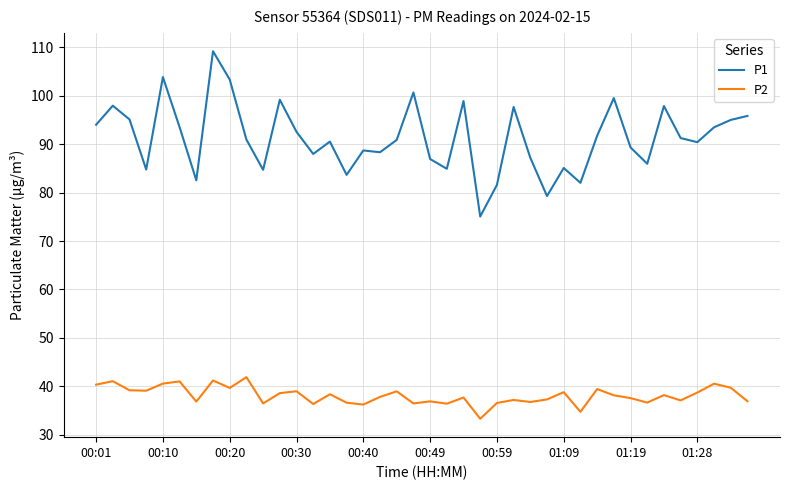

Which series has the largest total across all categories?

P1